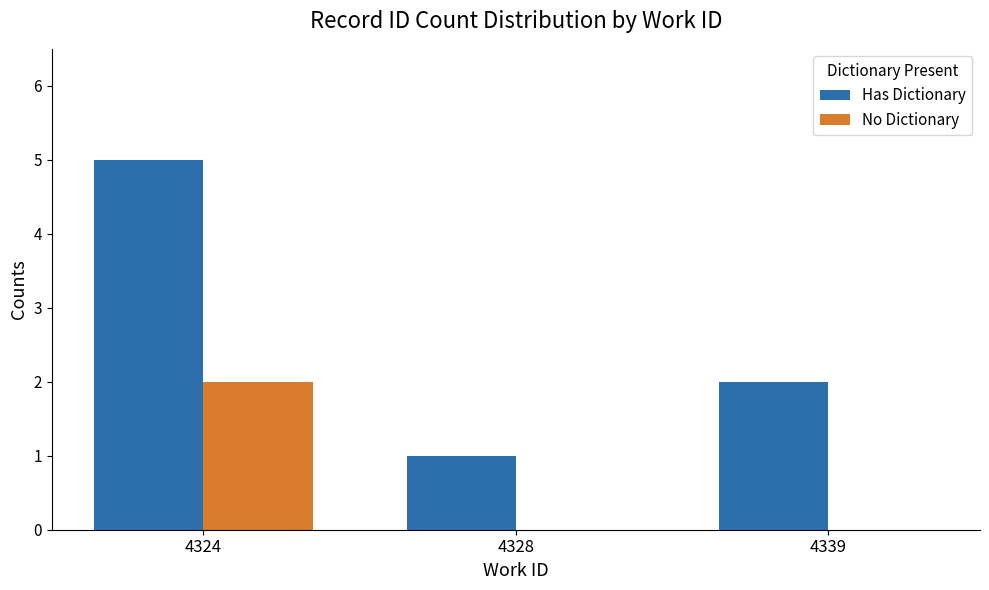

Where is Has Dictionary nearest to the value 3?

4339